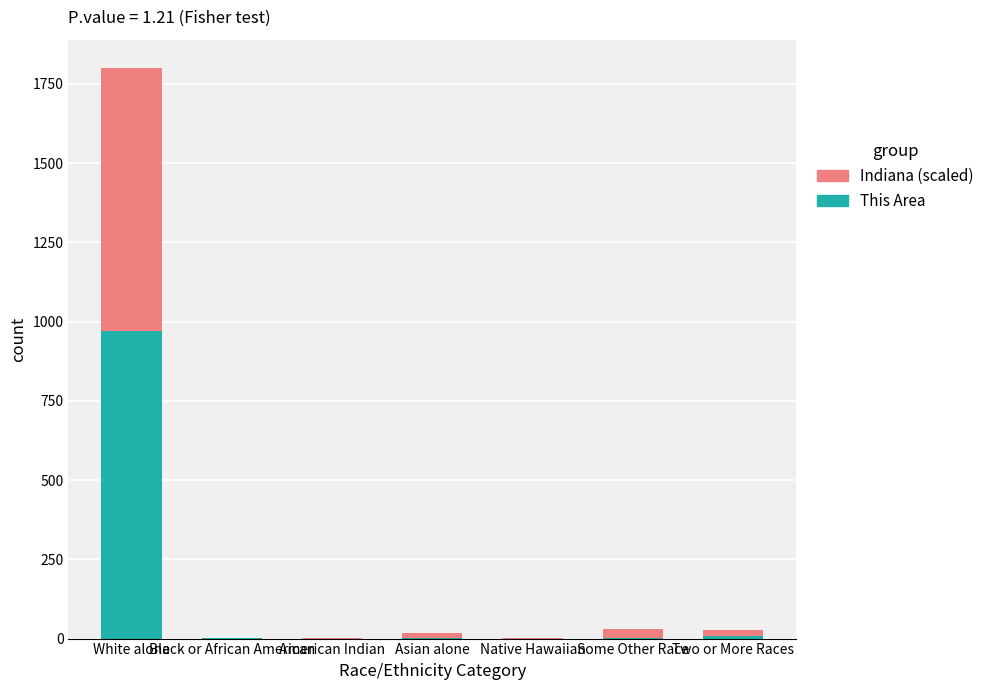

What is the approximate value of This Area at White alone?

969.0